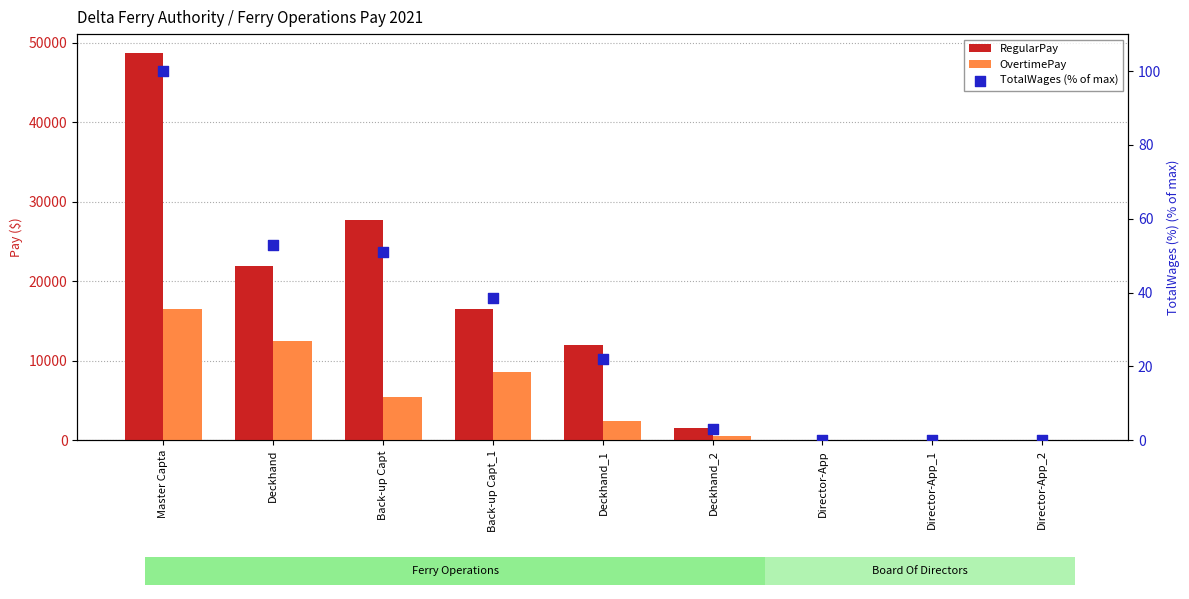

Which series has the largest Y range (max minus min)?

RegularPay